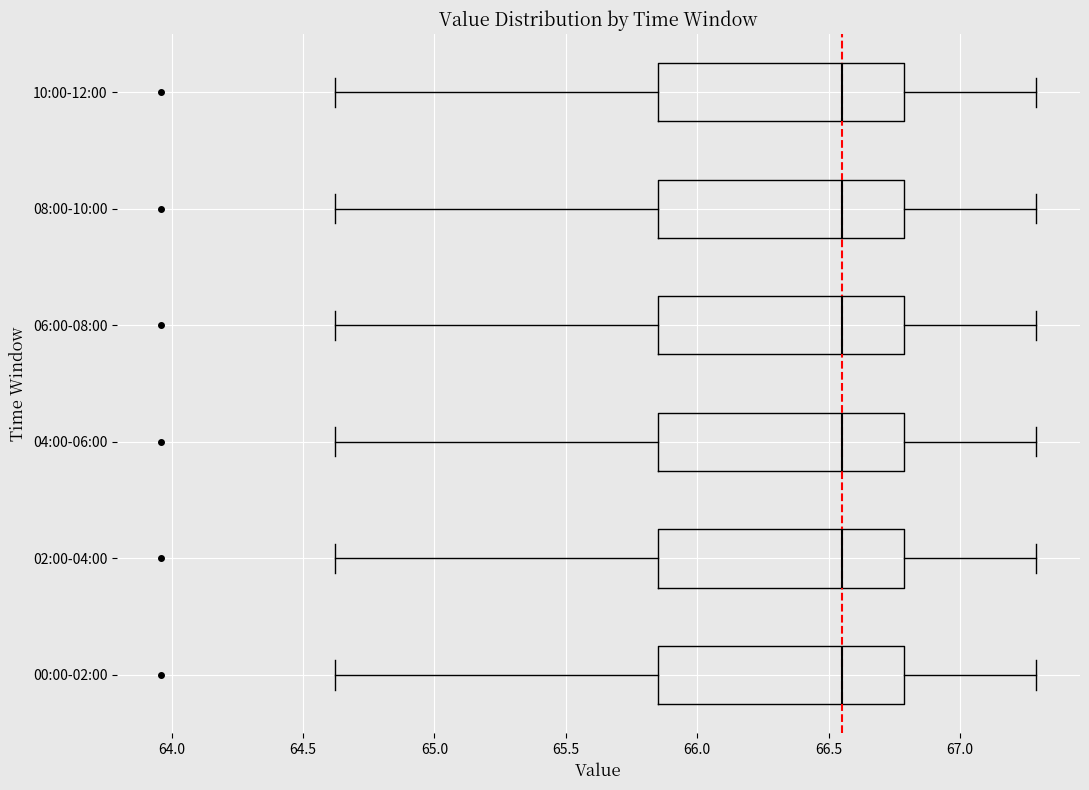

Where does the right whisker of the box for 08:00-10:00 end on the x-axis? The values are not printed on the chart, so give them approximately, as read against the axis.

67.30